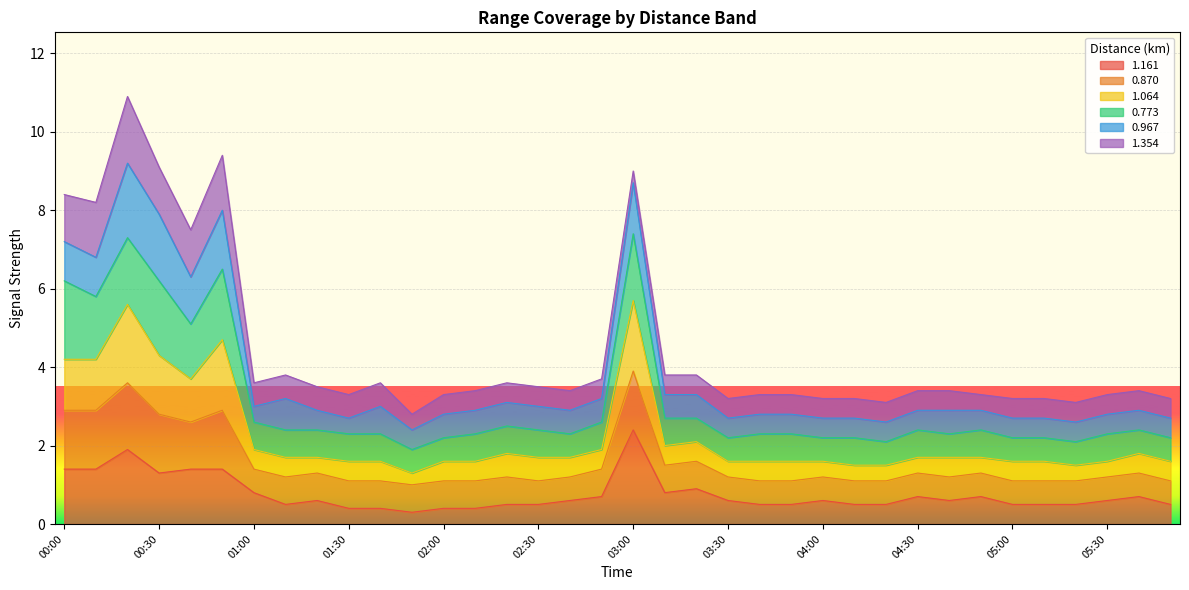

What is the total value across all series at 01:30?

3.3